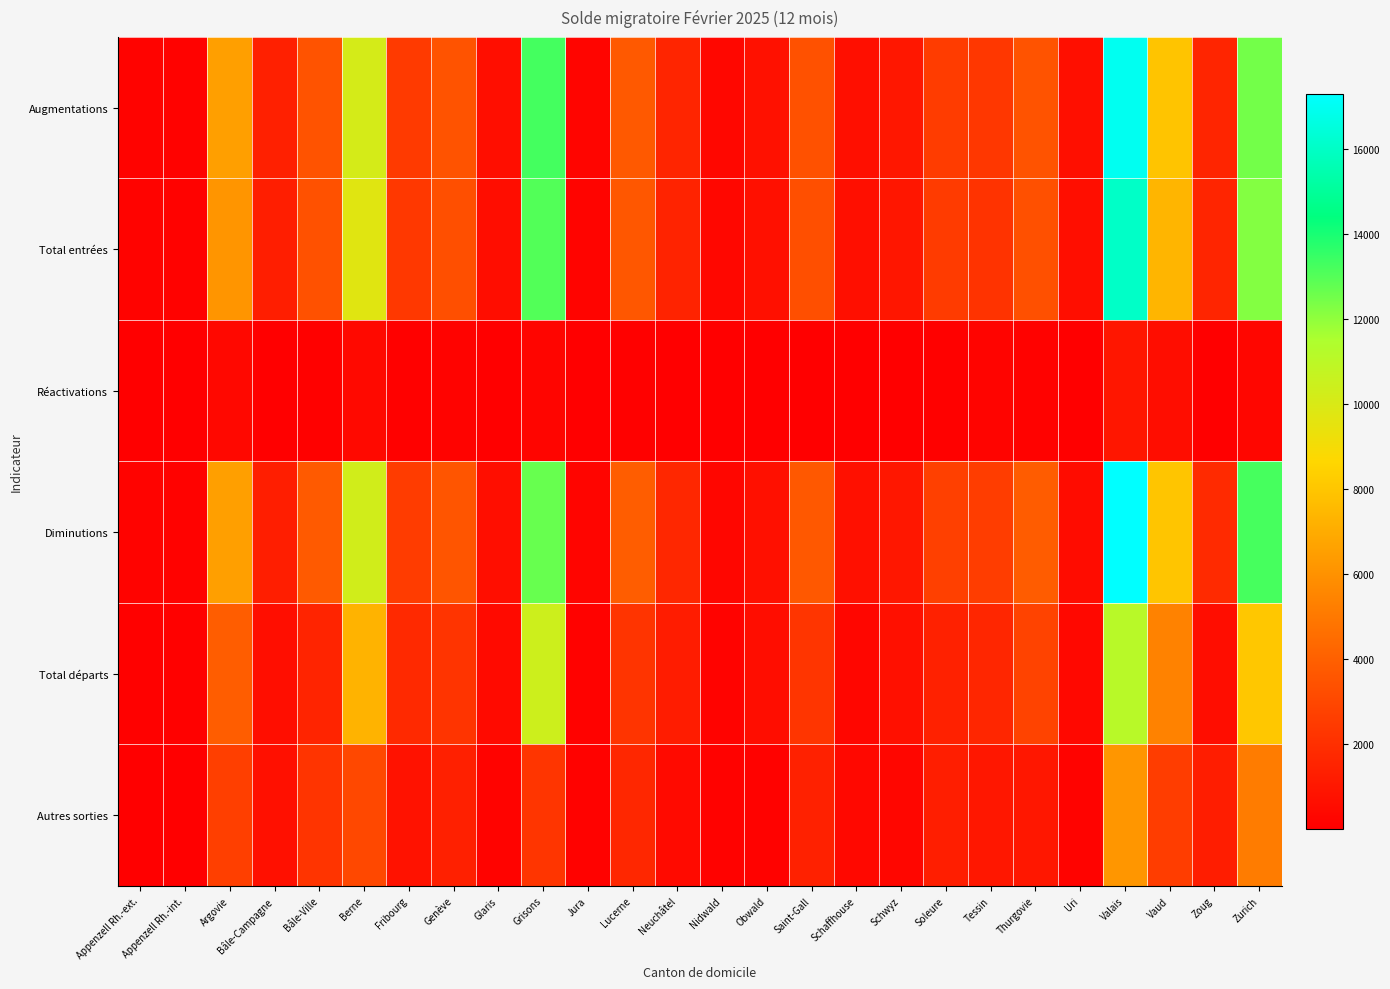

Which series has the widest spread of values?

Diminutions